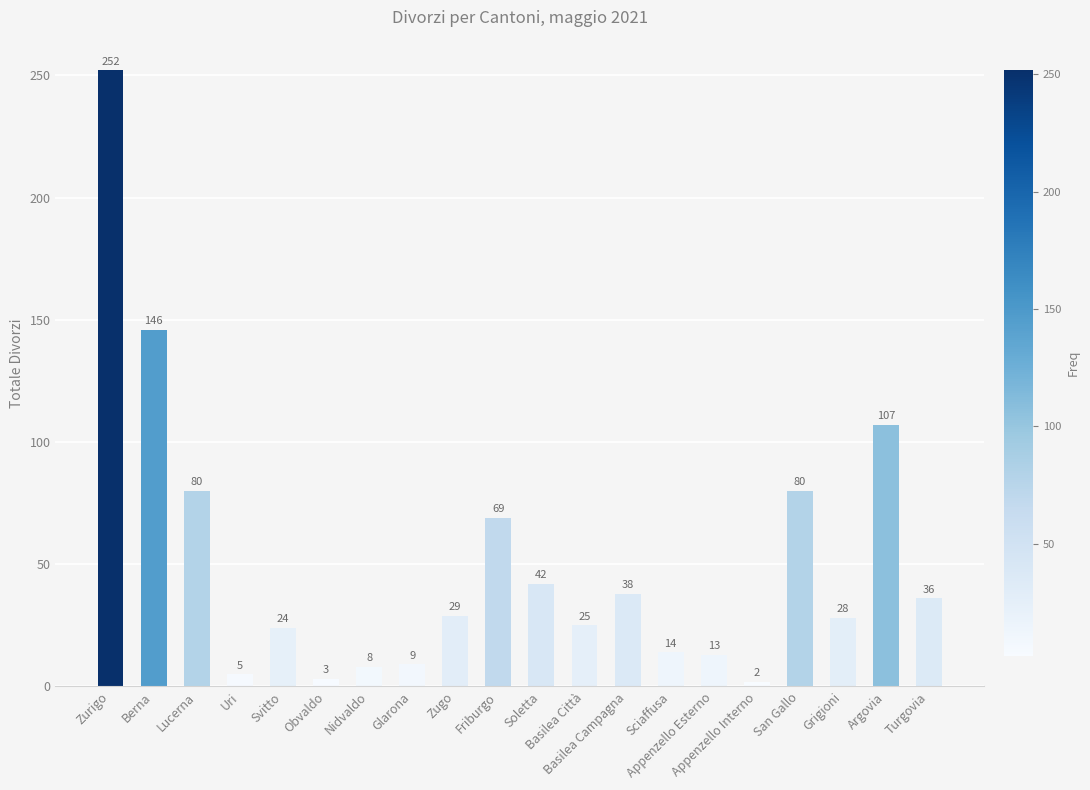

What is the smallest value displayed?

2